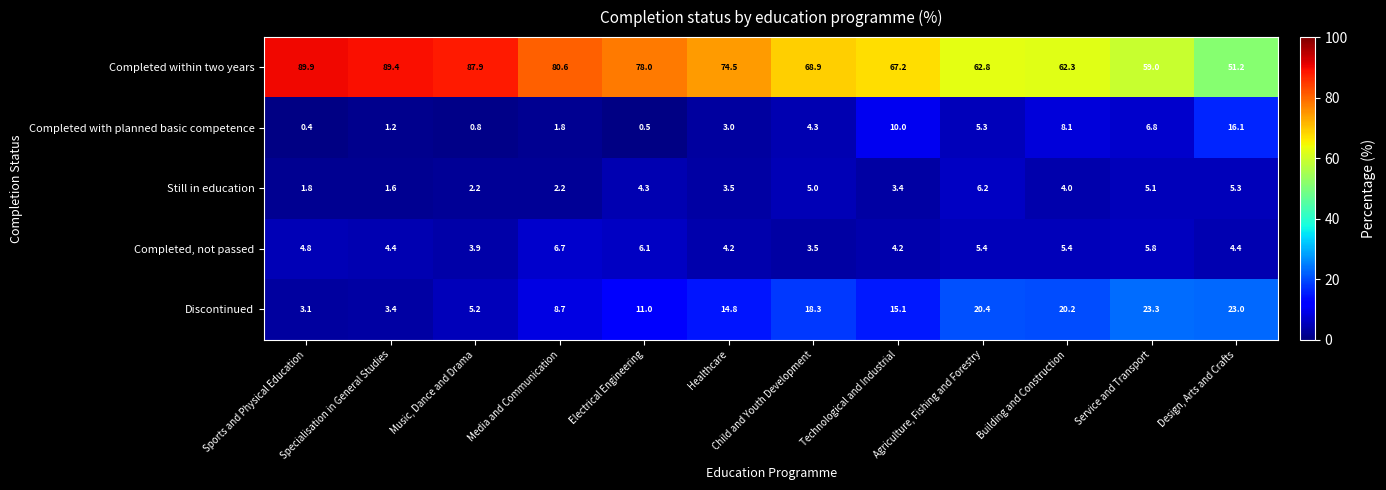

The value of Discontinued at Child and Youth Development is 18.3. True or false?

True